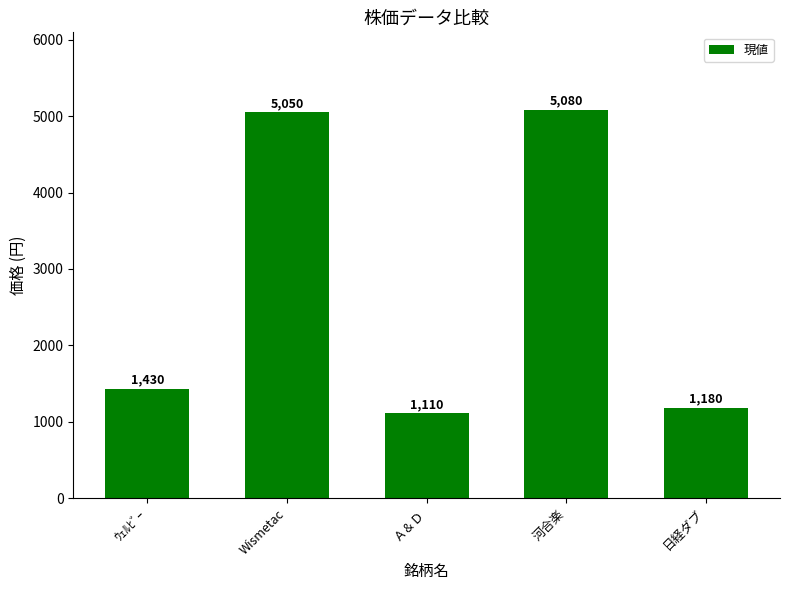

What is the change in value from ｳｪﾙﾋﾞｰ to Ａ＆Ｄ?

-320